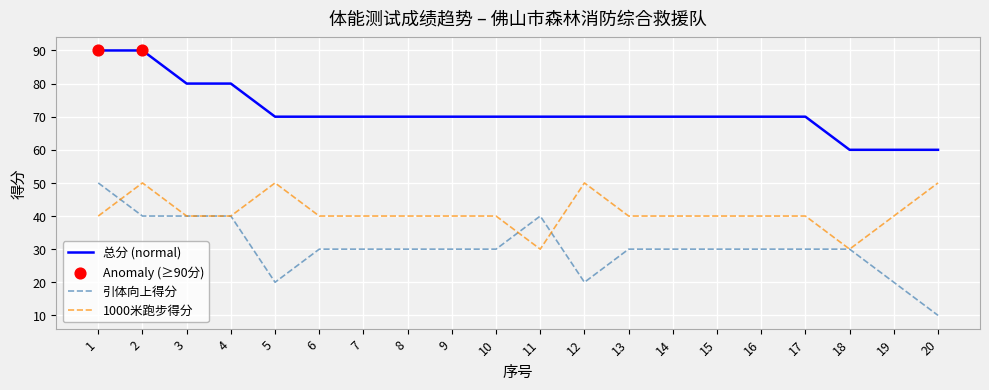

What is the difference between the highest and lowest values at 15?

40